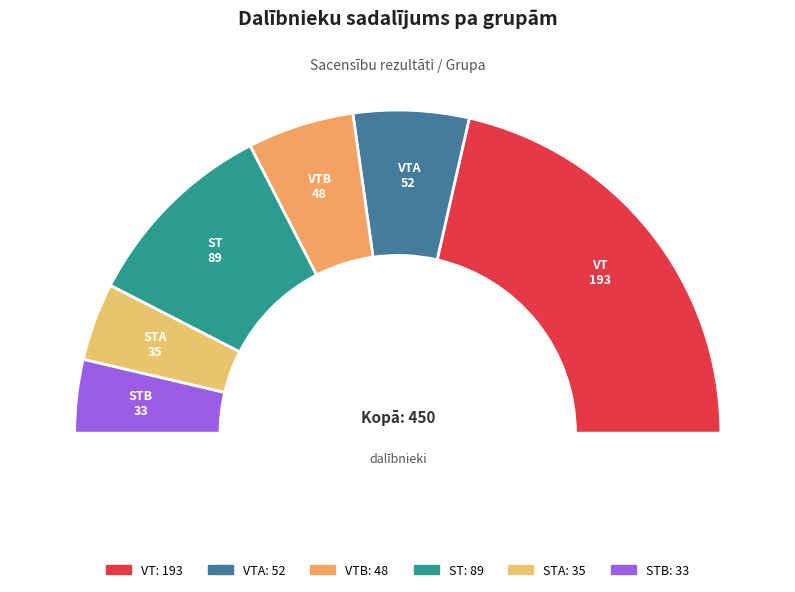

What is the ratio of the value at STA to the value at VTB?

0.7